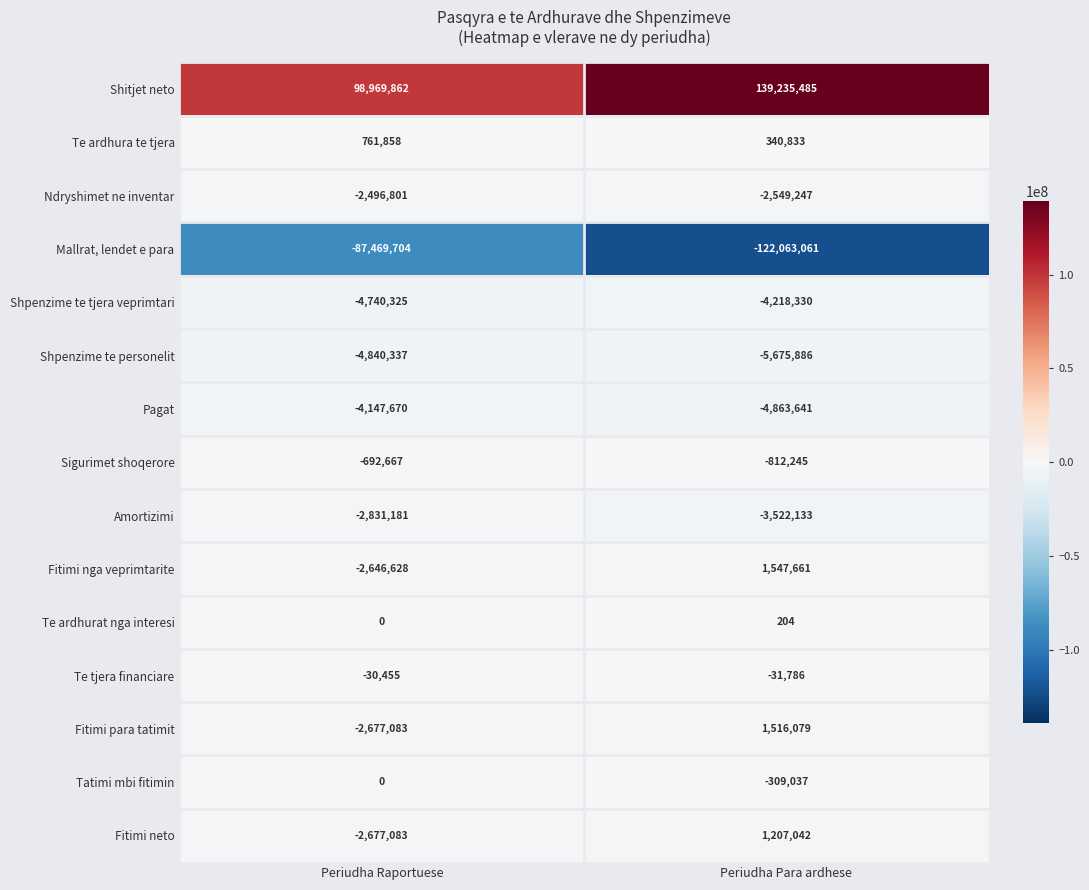

What is the difference between the maximum and minimum values in the Shitjet neto series?

40265623